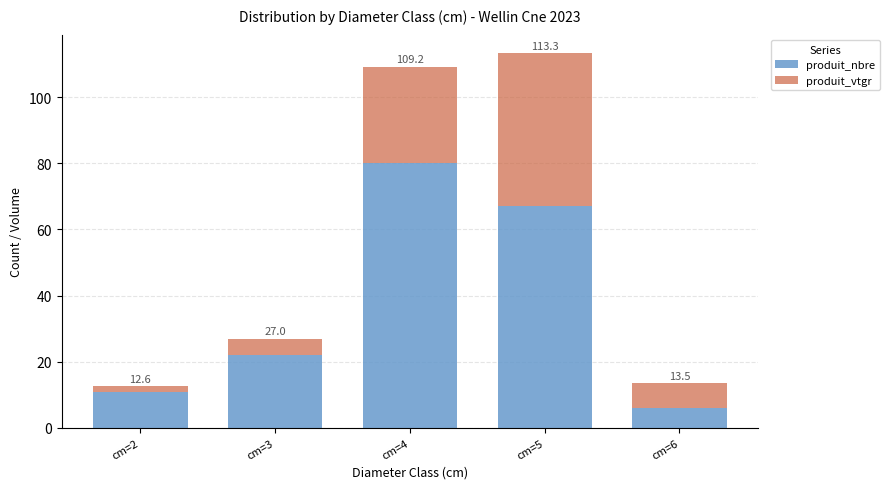

List the series in order of their overall mean, lowest first.

produit_vtgr, produit_nbre